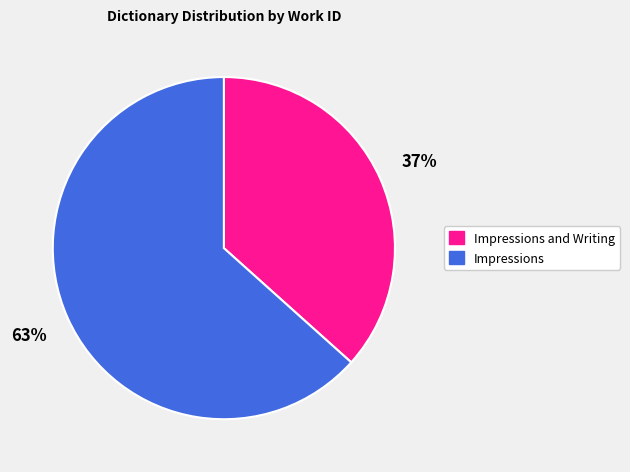

Is there any slice that represents more than half of the pie?

Yes